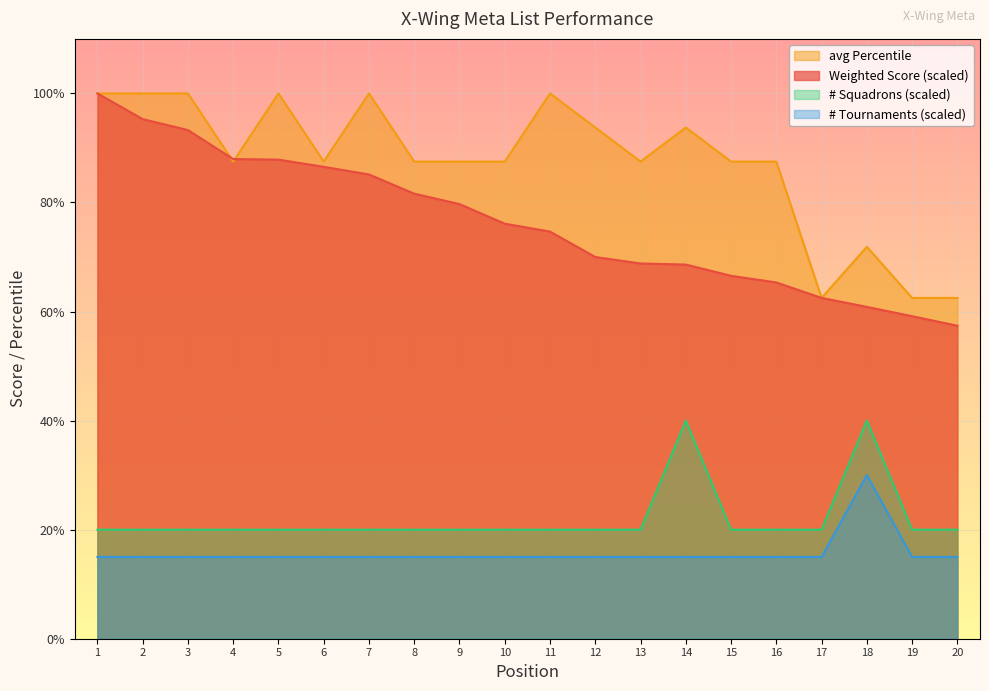

Where is avg Percentile nearest to the value 81?

4